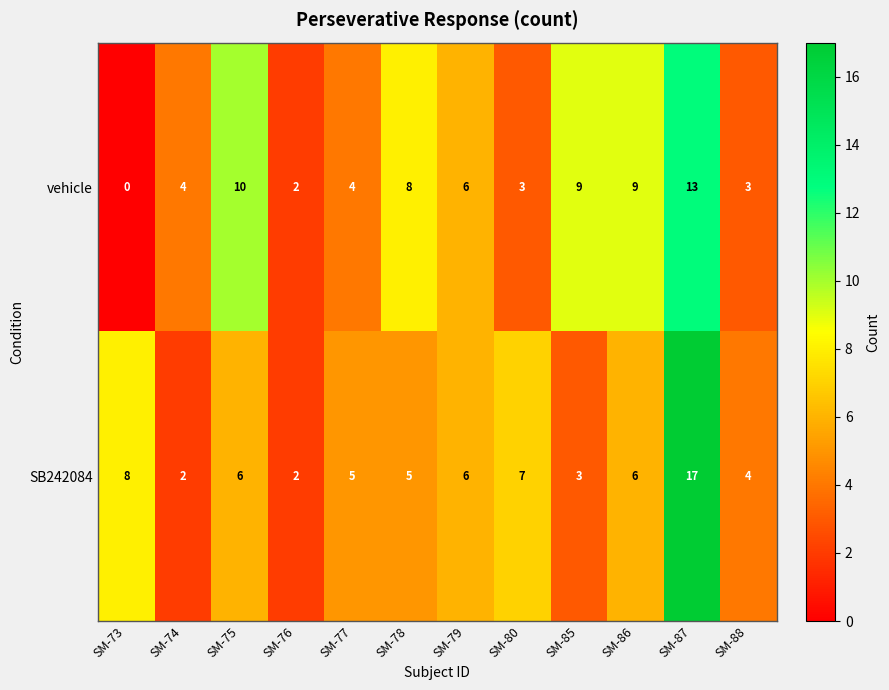

Reading left to right, what are all the values shown in this chart?

vehicle: SM-73=0	SM-74=4	SM-75=10	SM-76=2	SM-77=4	SM-78=8	SM-79=6	SM-80=3	SM-85=9	SM-86=9	SM-87=13	SM-88=3
SB242084: SM-73=8	SM-74=2	SM-75=6	SM-76=2	SM-77=5	SM-78=5	SM-79=6	SM-80=7	SM-85=3	SM-86=6	SM-87=17	SM-88=4